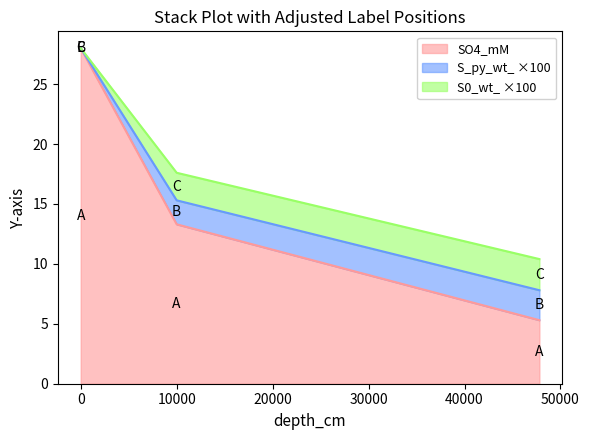

At which category does the chart reach its minimum across all series?

47800